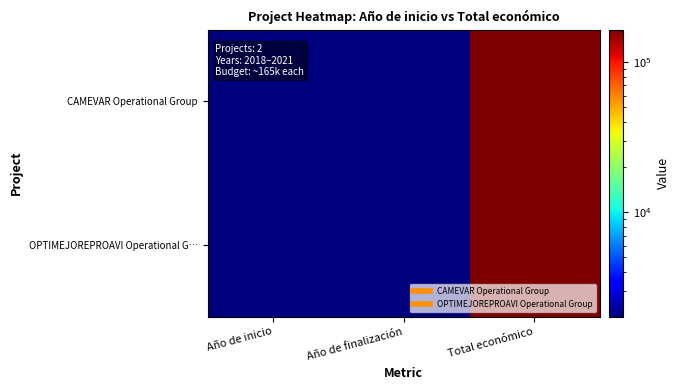

List the series in order of their peak value, lowest first.

CAMEVAR Operational Group, OPTIMEJOREPROAVI Operational G…